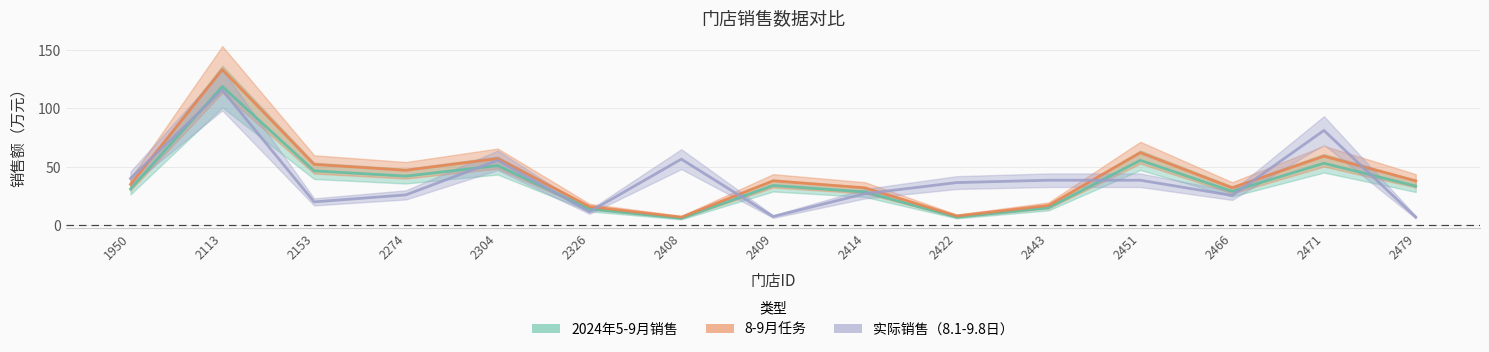

Which has a higher value, 2274 or 2113?

2113